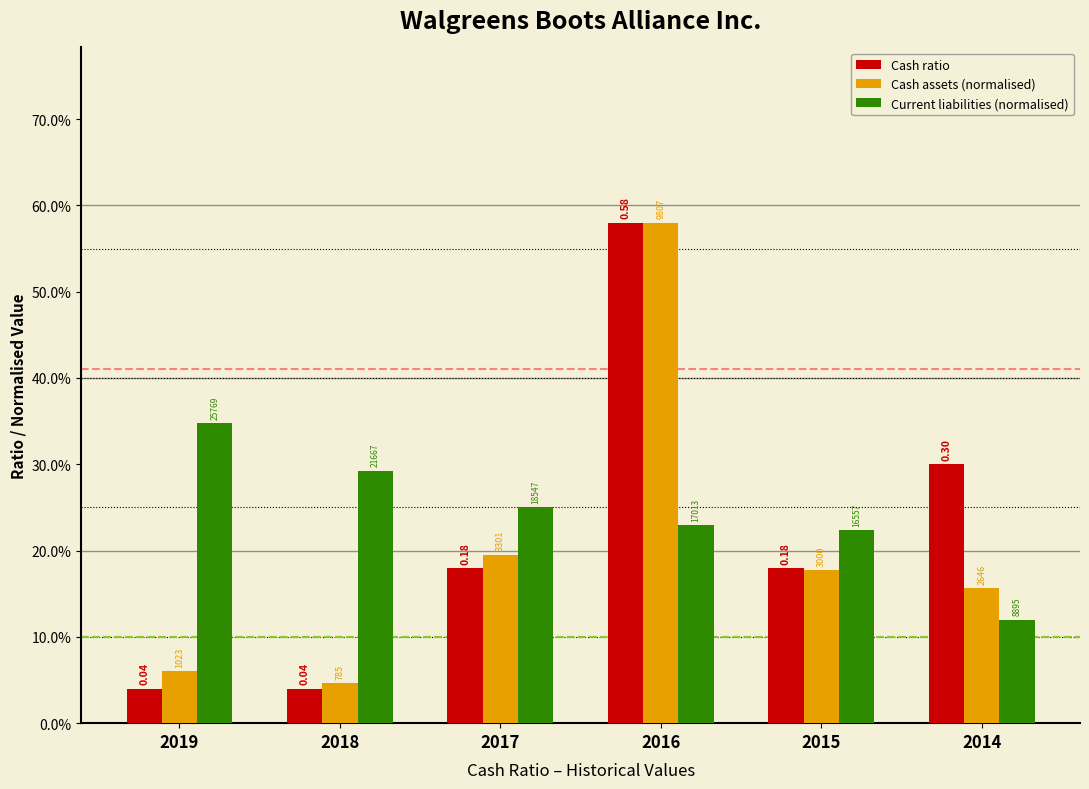

Does the chart contain stacked bars?

No